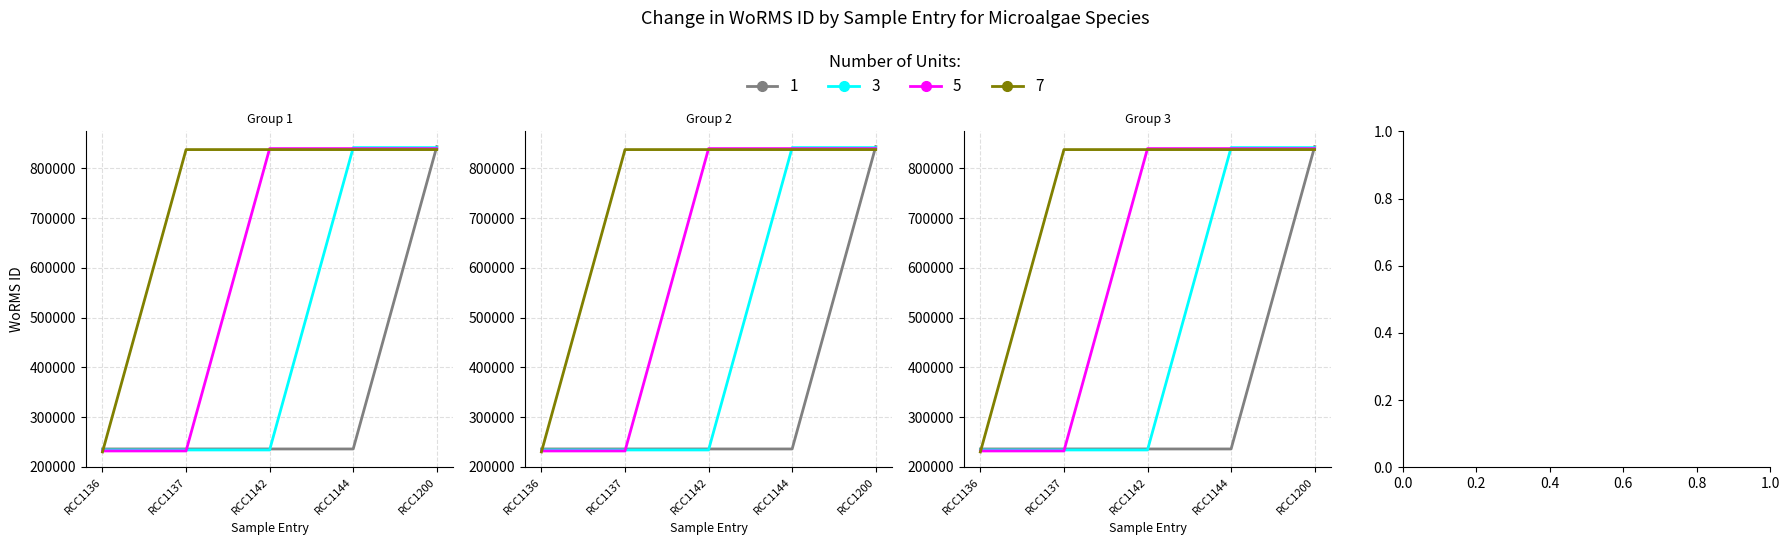

List the series in order of their overall mean, lowest first.

1, 3, 5, 7